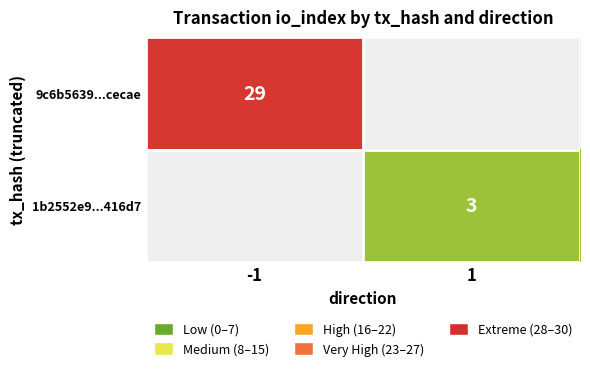

Is it true that 1b2552e9...416d7 equals 3 at 1?

True